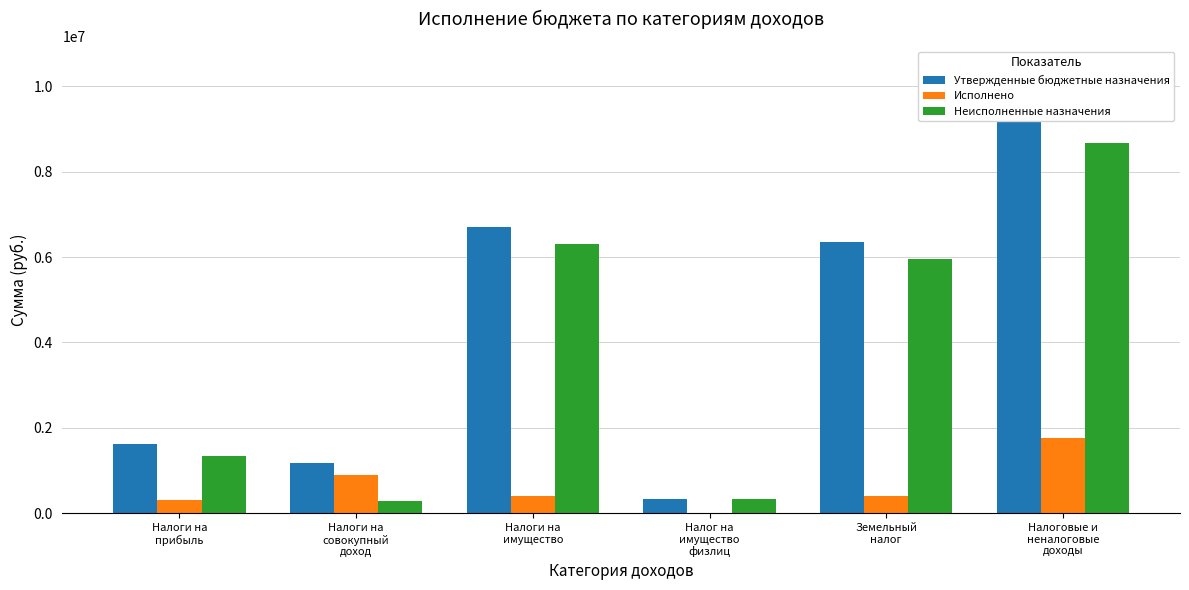

How many groups of bars are there?

6